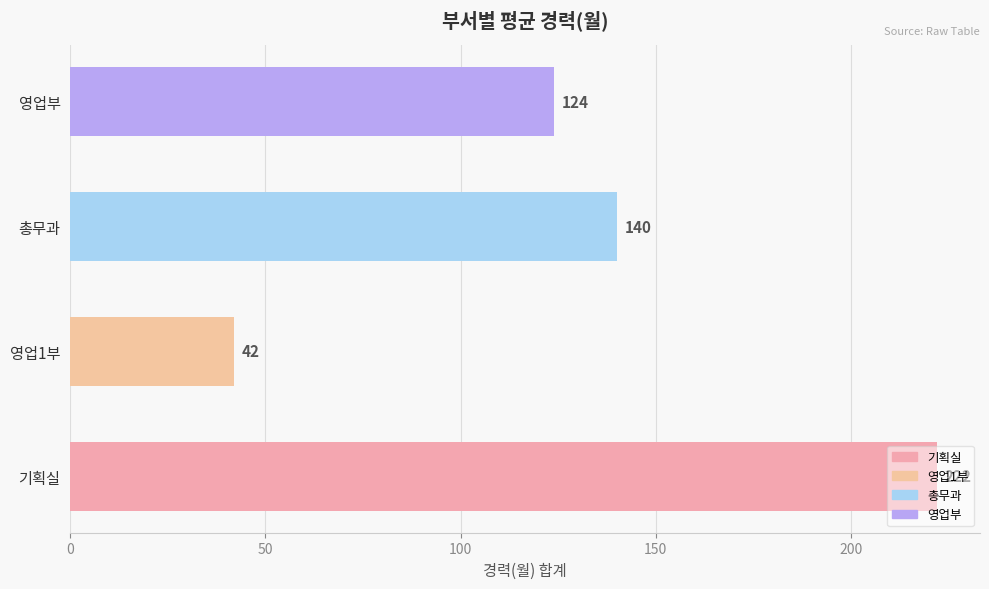

What is the sum of all values?

528